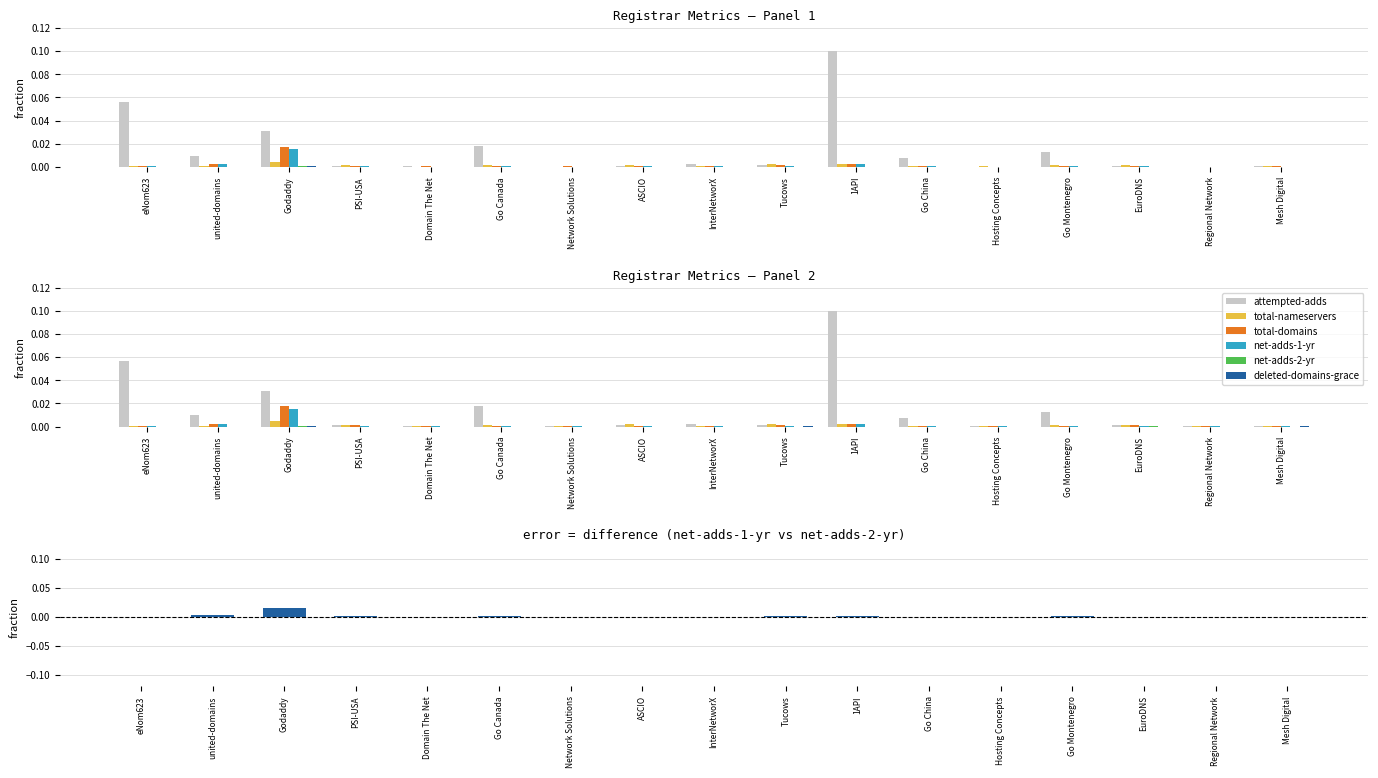

Which category has the lowest value across all series?

eNom623